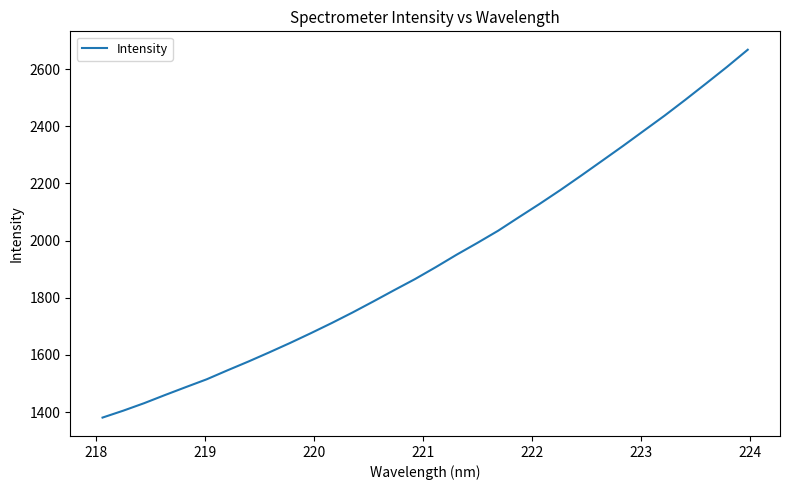

What is the greatest value displayed?

2667.7